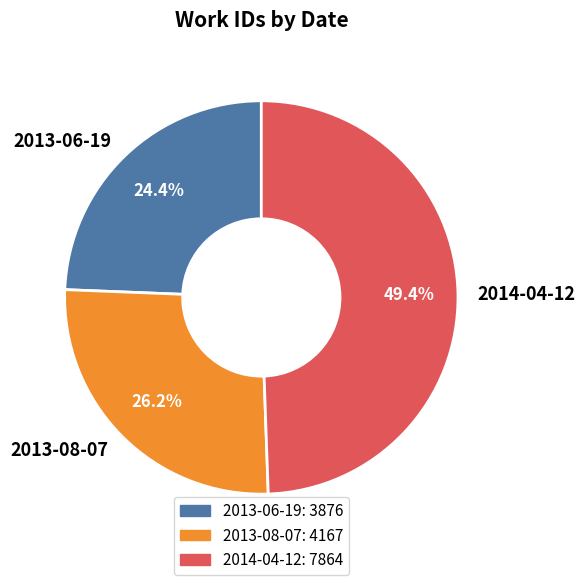

To the nearest percent, what is the difference between the largest and smallest slice percentages?

25%